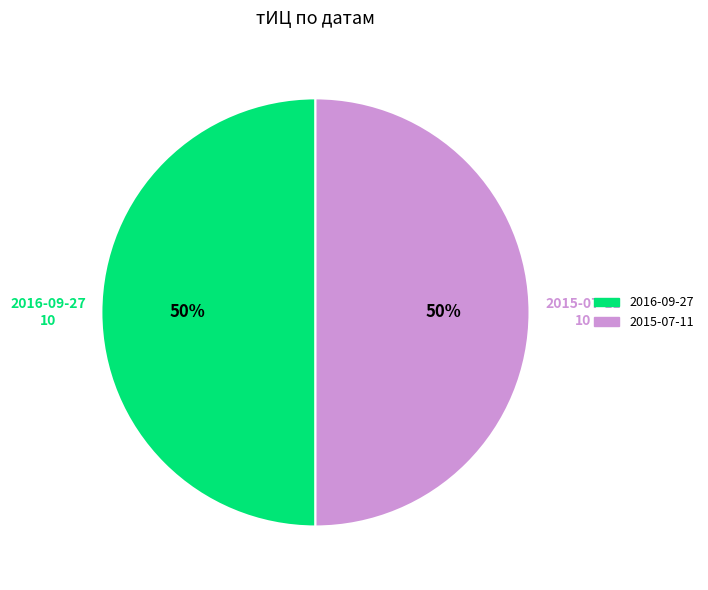

To the nearest percent, what is the average slice percentage?

50%